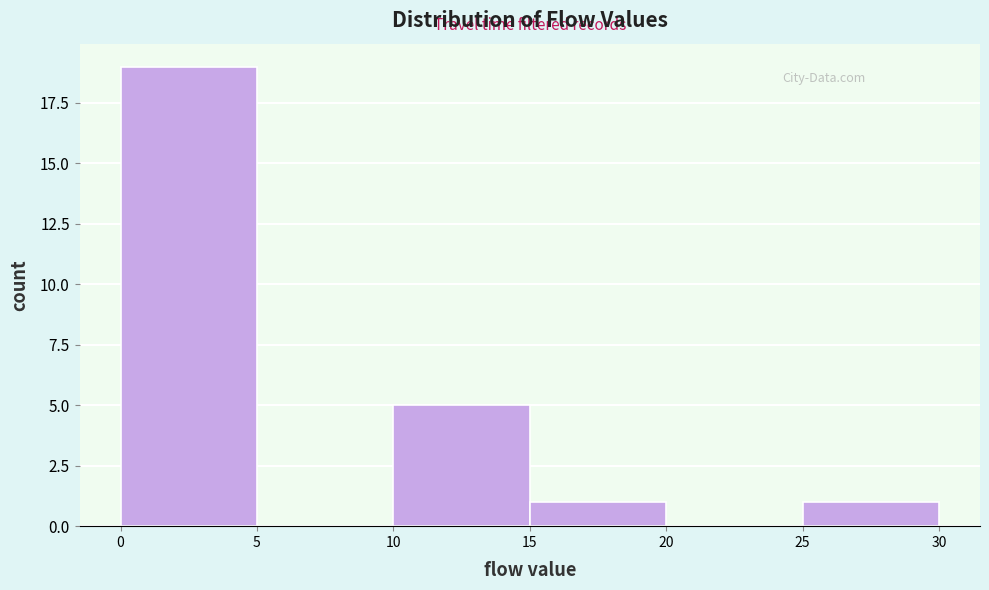

Reading left to right, list every bar in this chart as the range it spans on the x-axis followed by its height. The values are not printed on the chart, so give them approximately, as read against the axis.

0 to 5: 19
5 to 10: 0
10 to 15: 5
15 to 20: 1
20 to 25: 0
25 to 30: 1